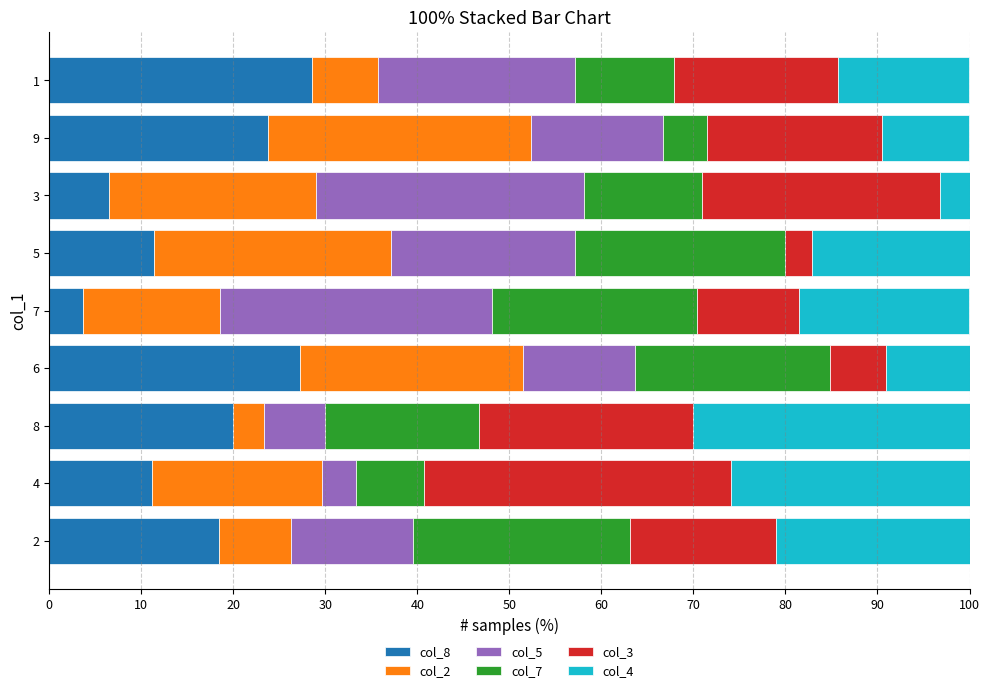

What is the highest value of the col_8 series?

28.6